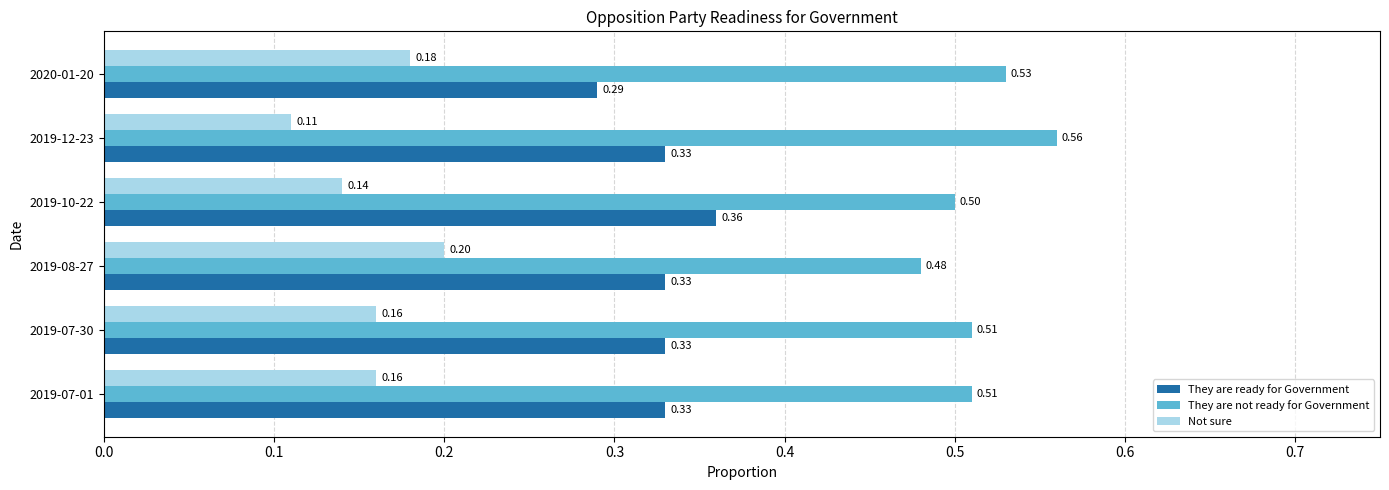

What is the average value of the They are not ready for Government series?

0.5